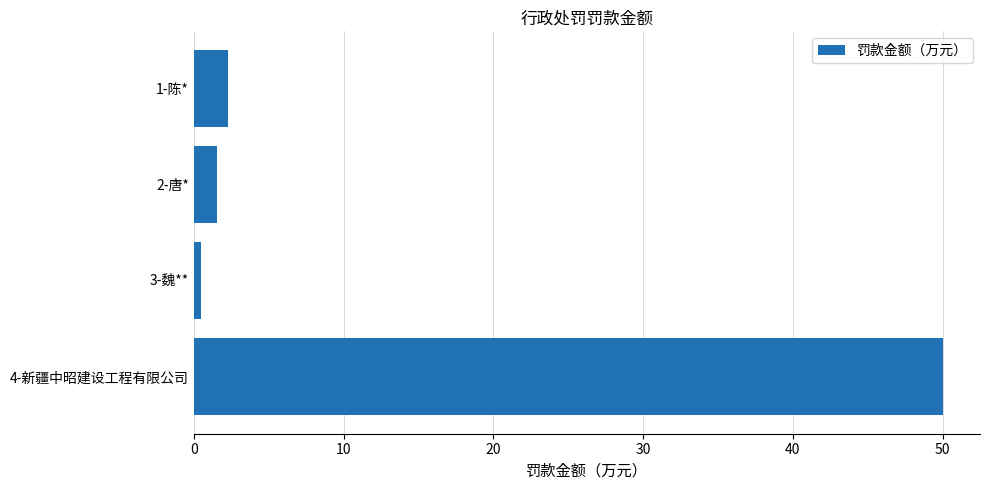

What is the change in value from 2-唐* to 4-新疆中昭建设工程有限公司?

+48.4